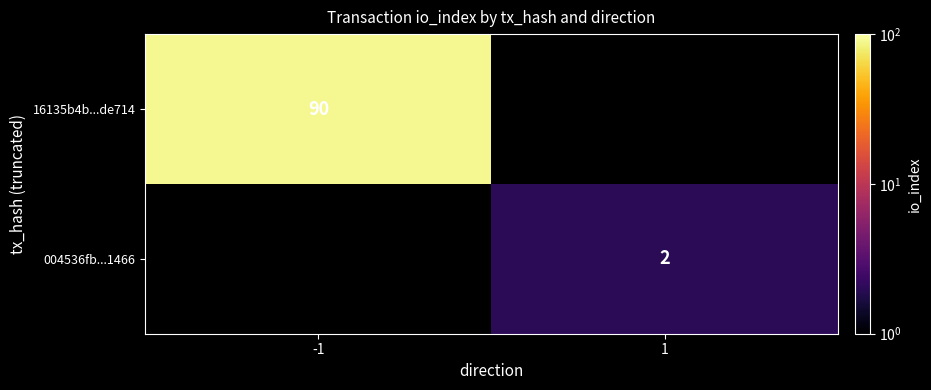

Which category has the lowest value across all series?

1